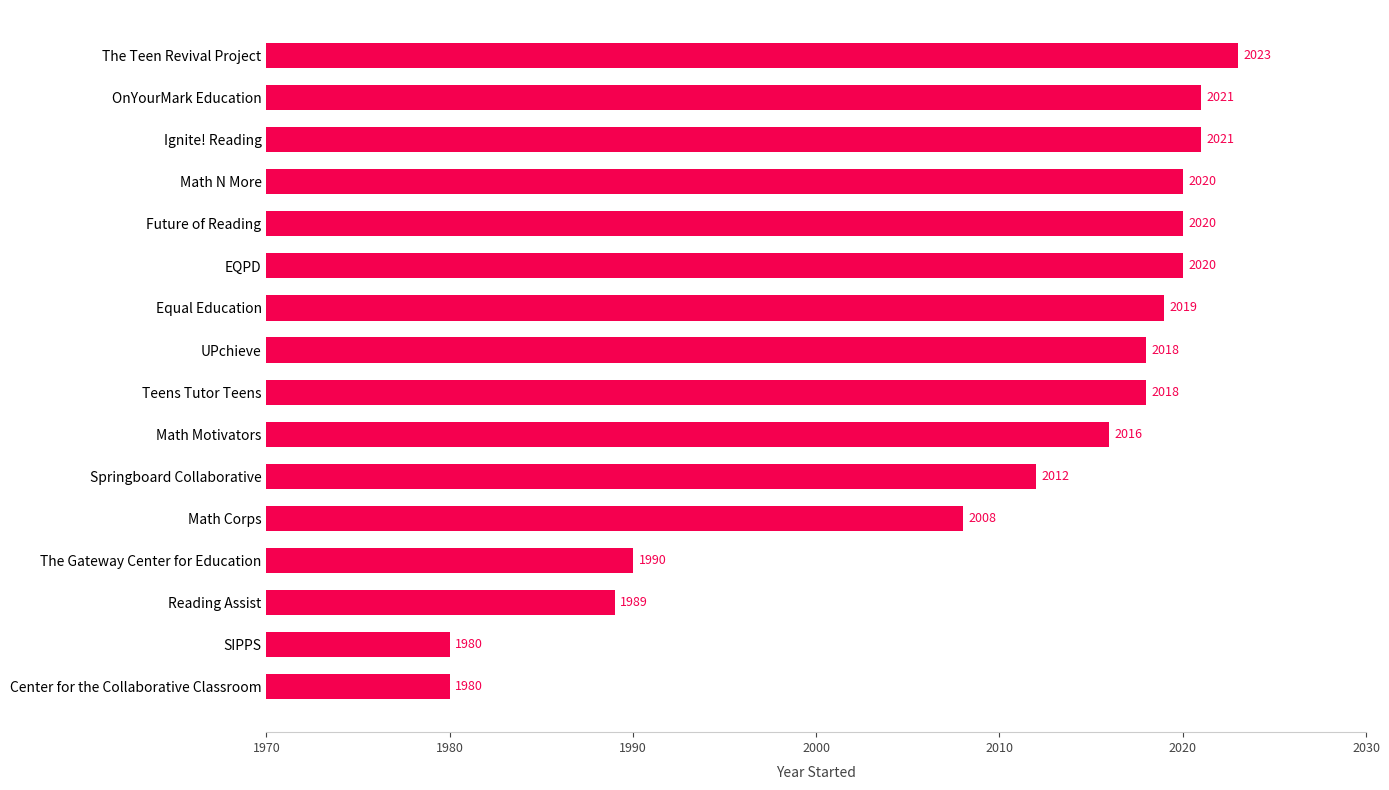

Is it true that the value at Equal Education is 2019?

True